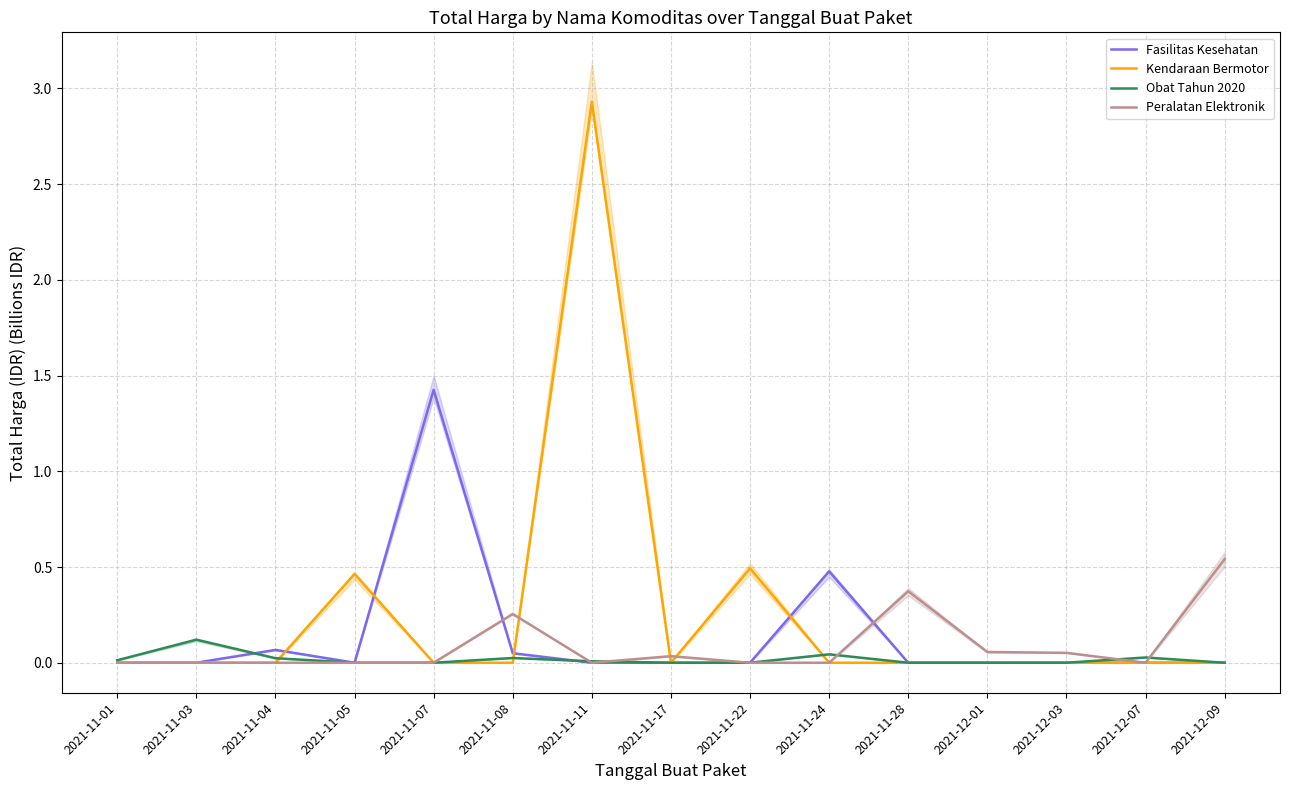

Which label corresponds to the smallest value in the chart?

2021-11-01